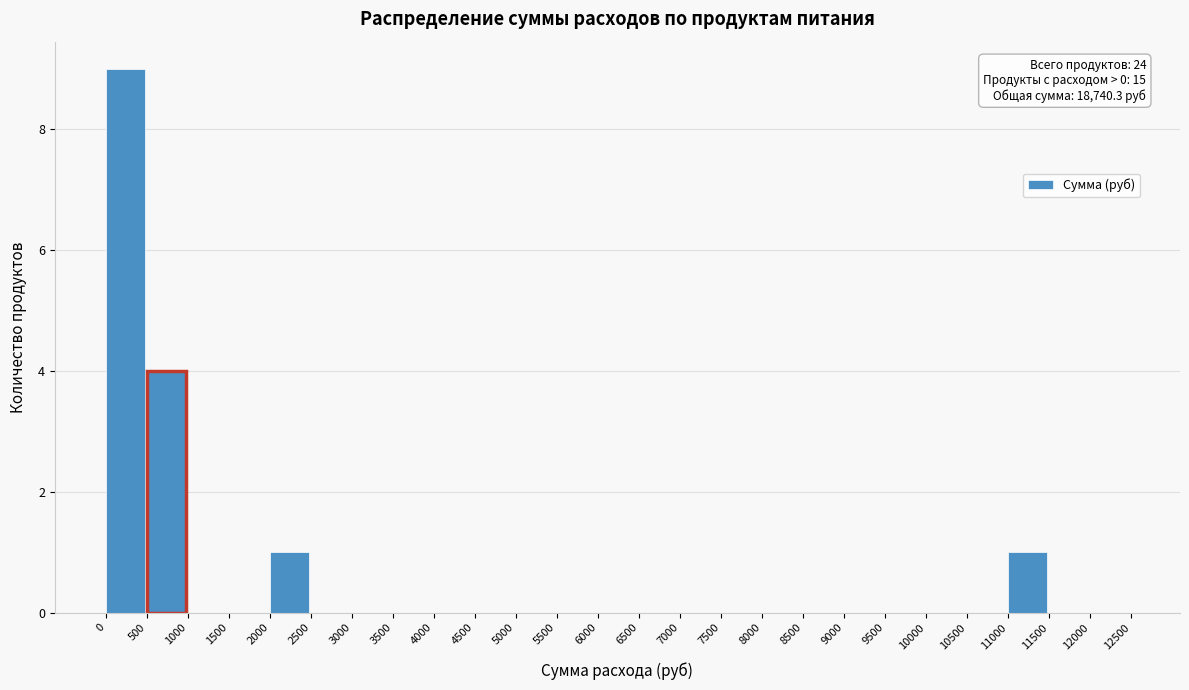

Which range on the x-axis has the tallest bar?

0 to 500